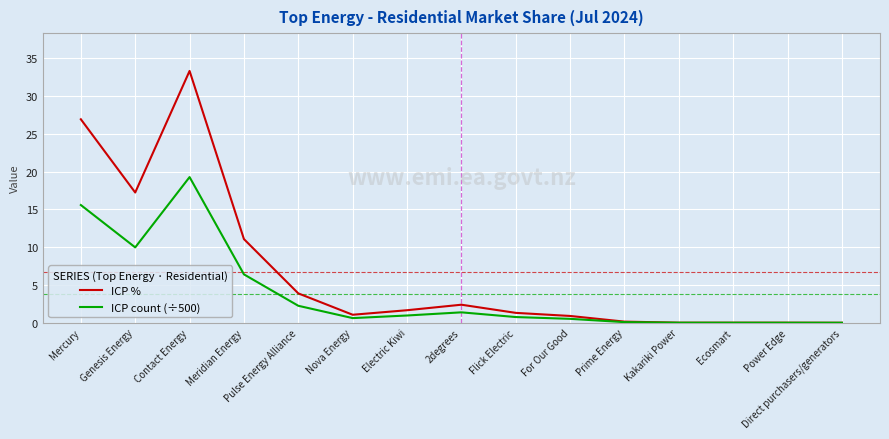

List the series in order of their overall mean, highest first.

ICP %, ICP count (÷500)